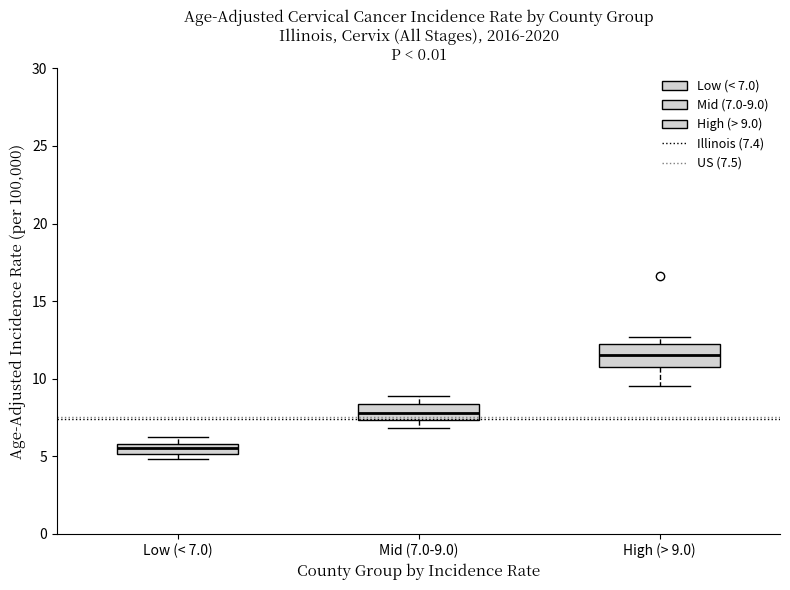

Which box is the tallest, from its lower edge to its upper edge?

High (> 9.0)